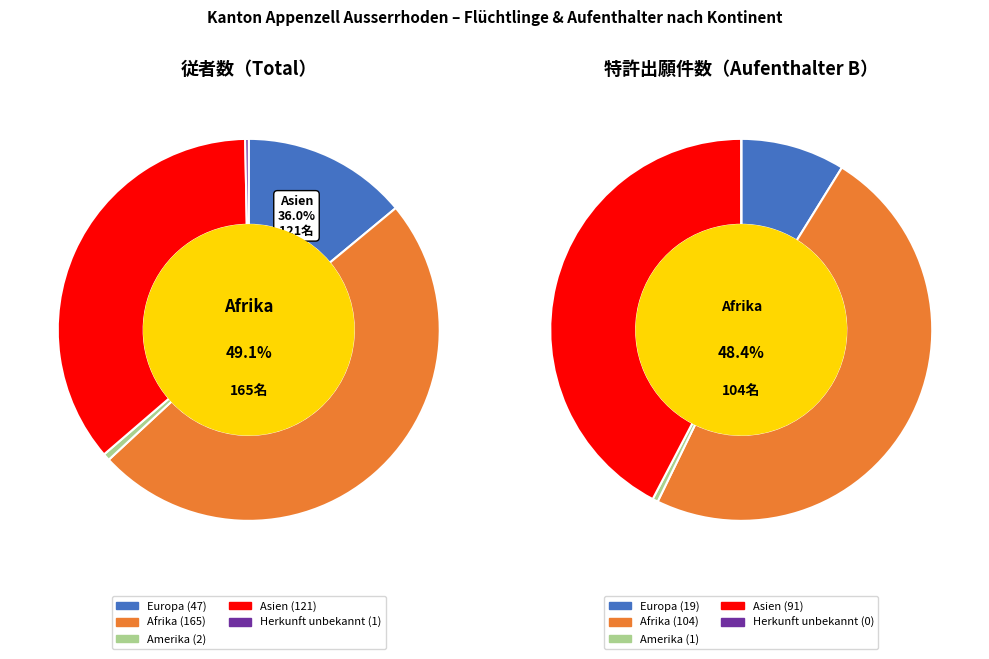

Is Afrika the majority of the pie?

No